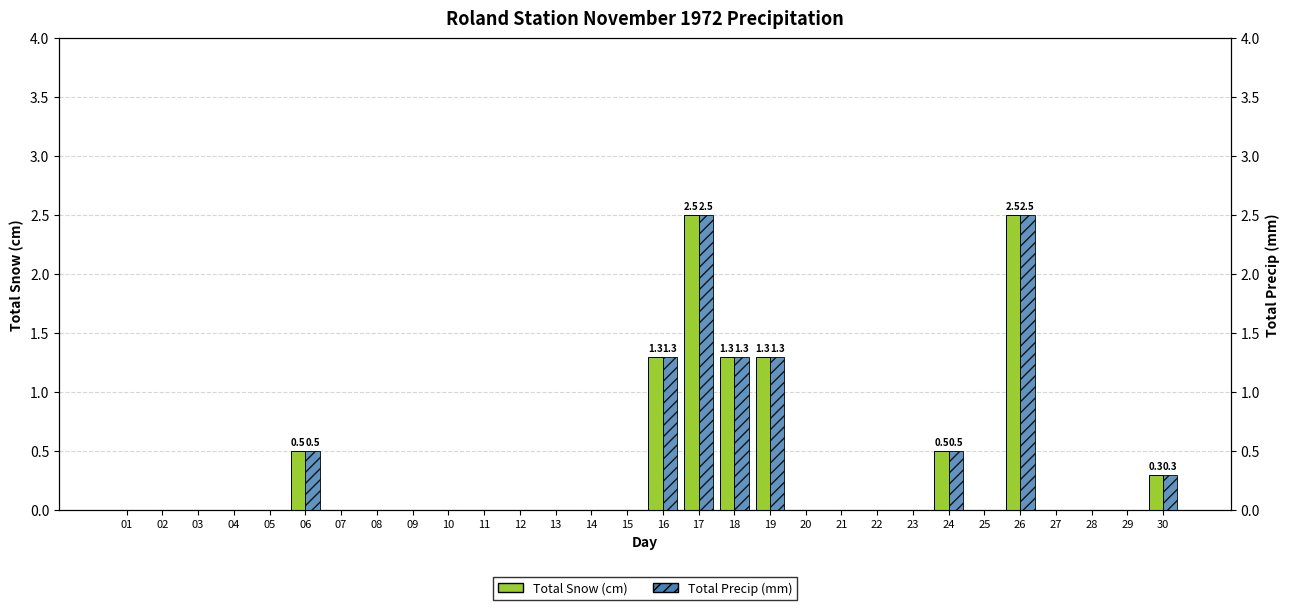

Which category has the lowest value across all series?

01